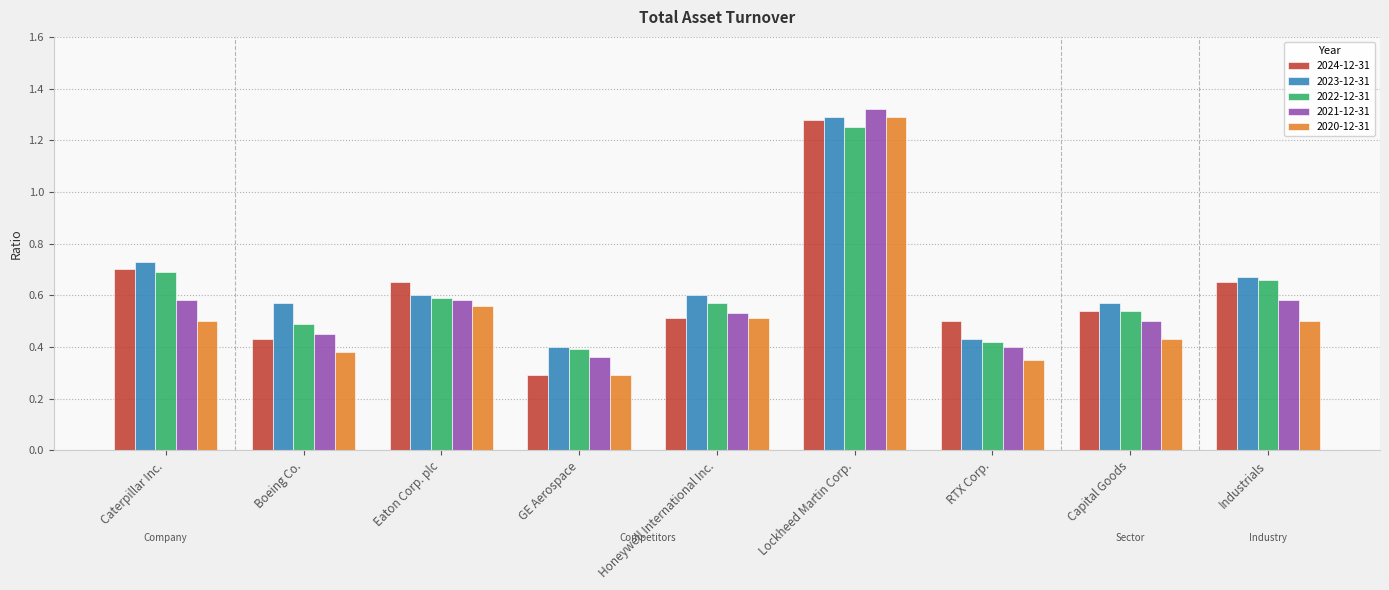

Where is 2024-12-31 nearest to the value 0?

GE Aerospace